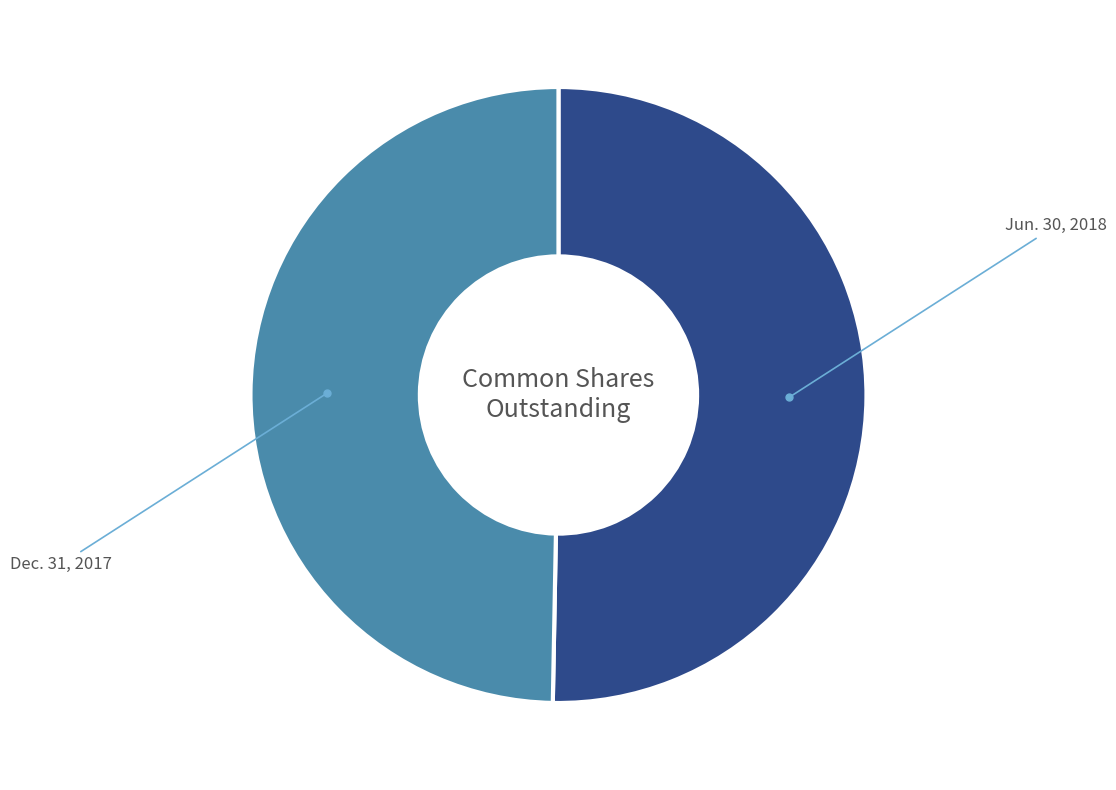

How many segments does this pie chart have?

2